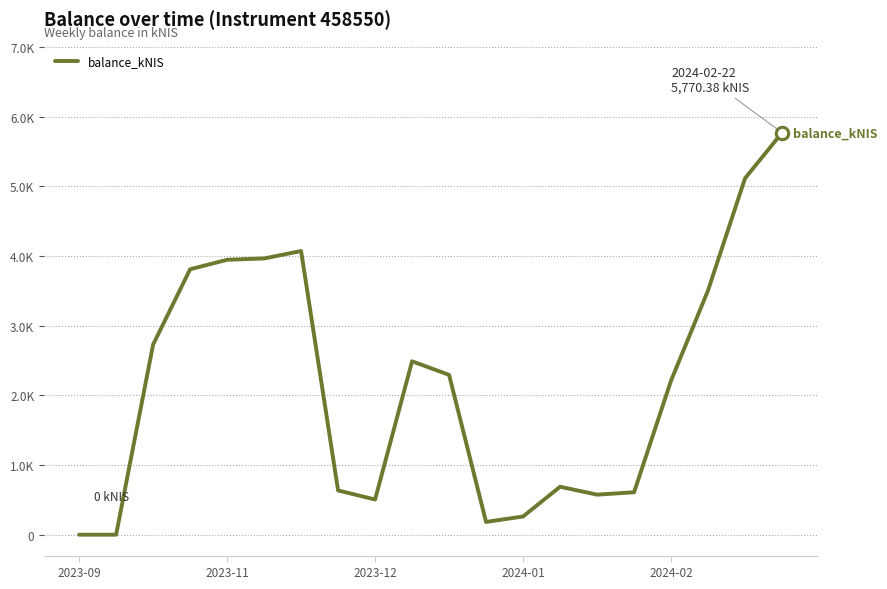

Is this an area chart (filled region under the line)?

No